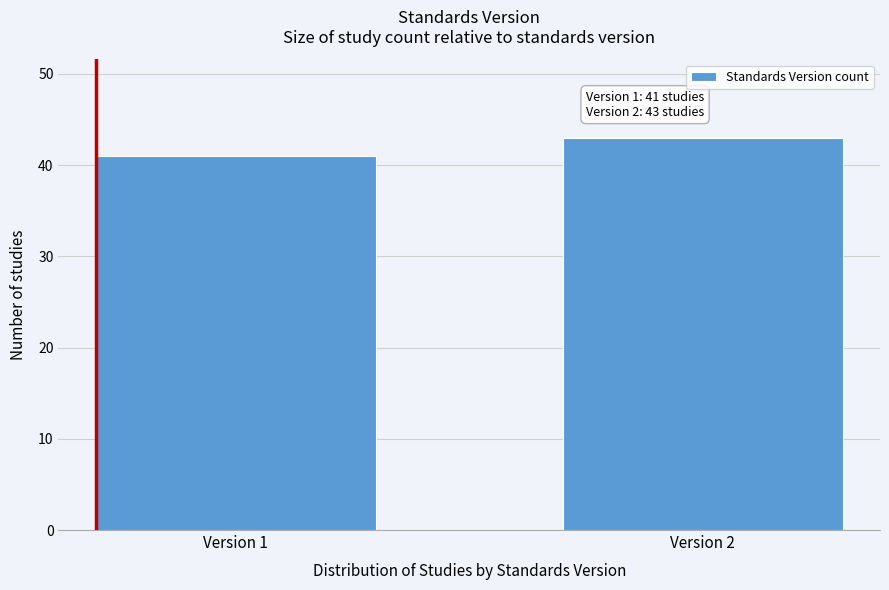

Reading right to left, transcribe all the data shown in this chart.

Version 2=43	Version 1=41